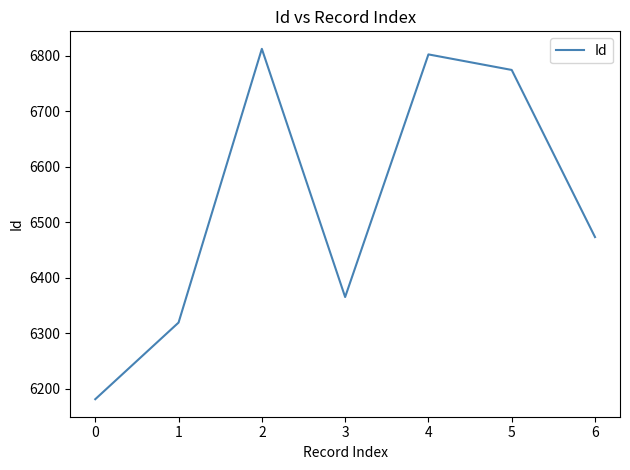

The value at 2 is 2765. True or false?

False